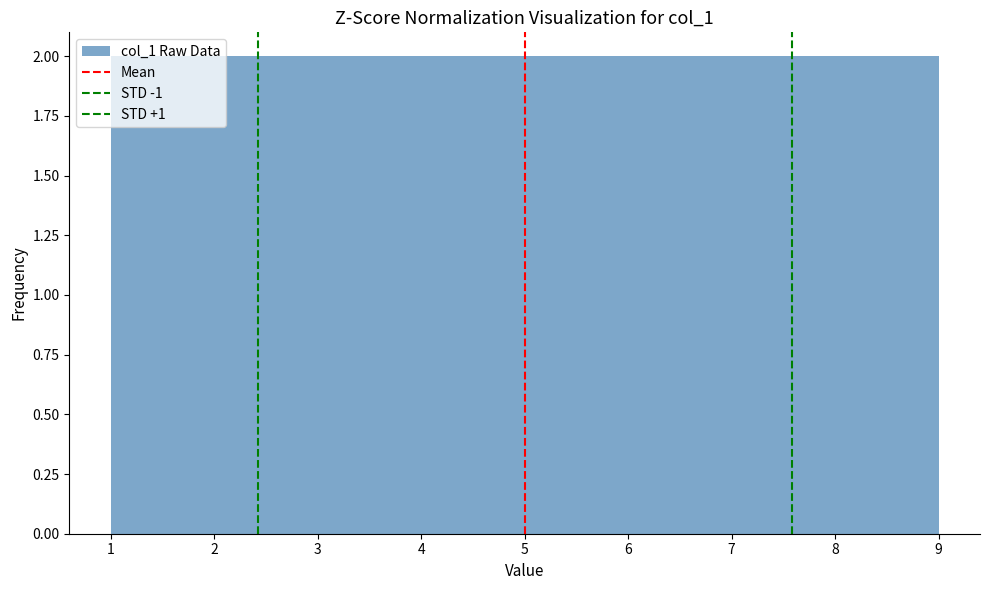

What is the height of the bar covering 4.6 to 5.4 on the x-axis? Neither the bar edges nor the heights are printed on the chart, so give them approximately, as read against the axes.

2